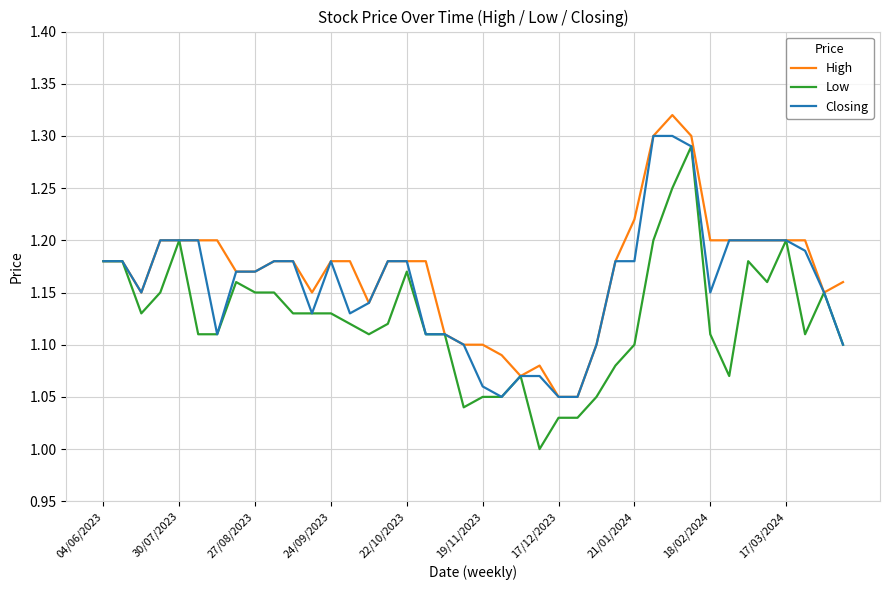

Which series has the widest spread of values?

Low